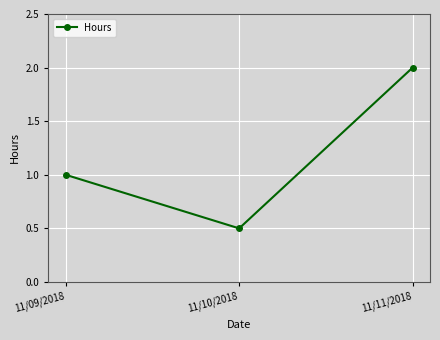

The chart shows a value of 1.0 at 11/09/2018. True or false?

True